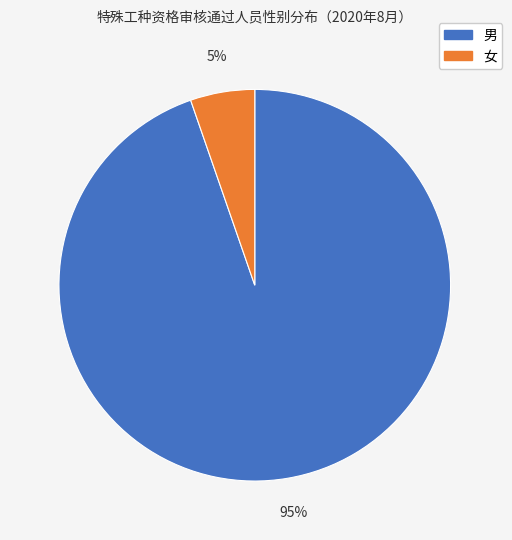

True or false: 男 accounts for 99% of the total.

False